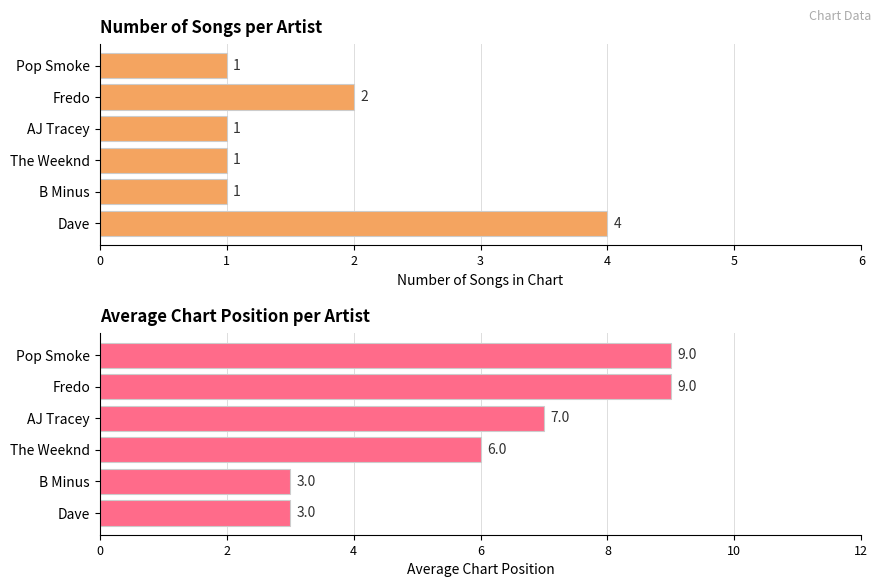

Which series has the widest spread of values?

Avg Position